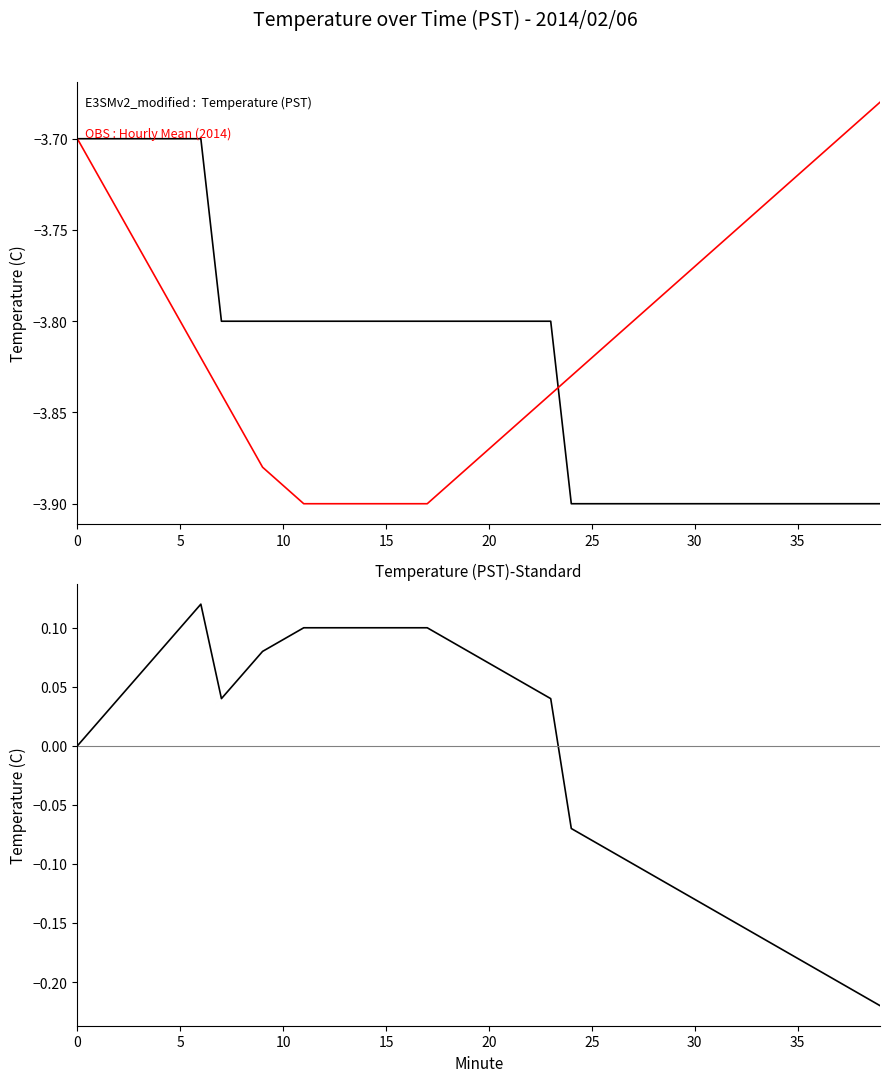

Does the chart have visible grid lines?

No